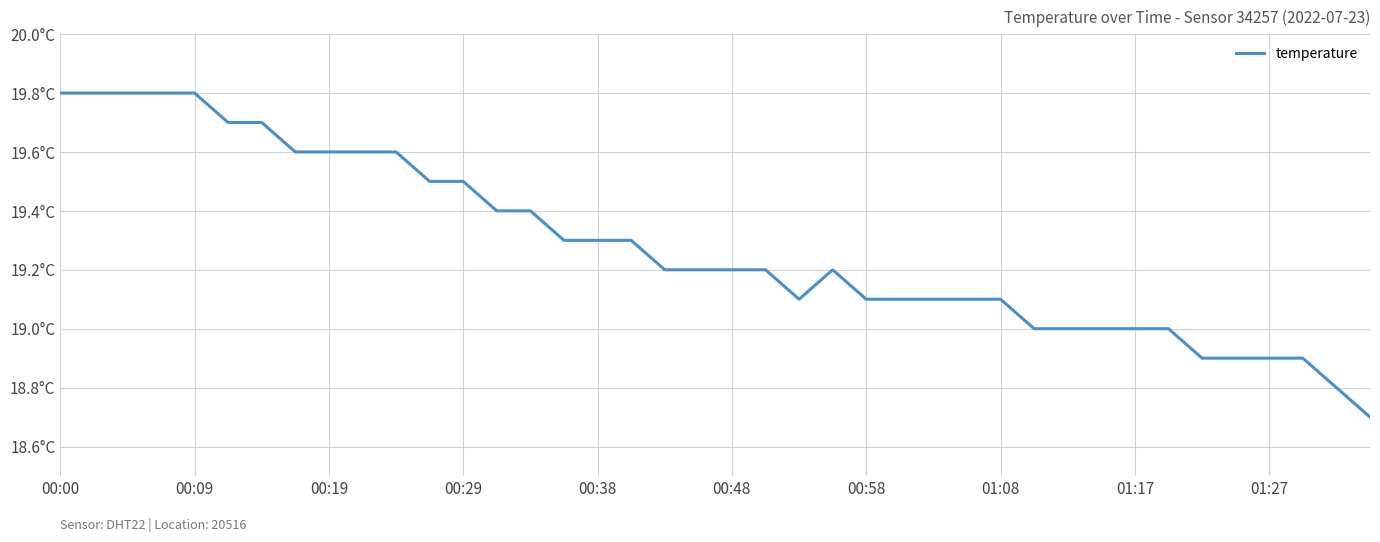

Does the chart display data point markers on the line(s)?

No